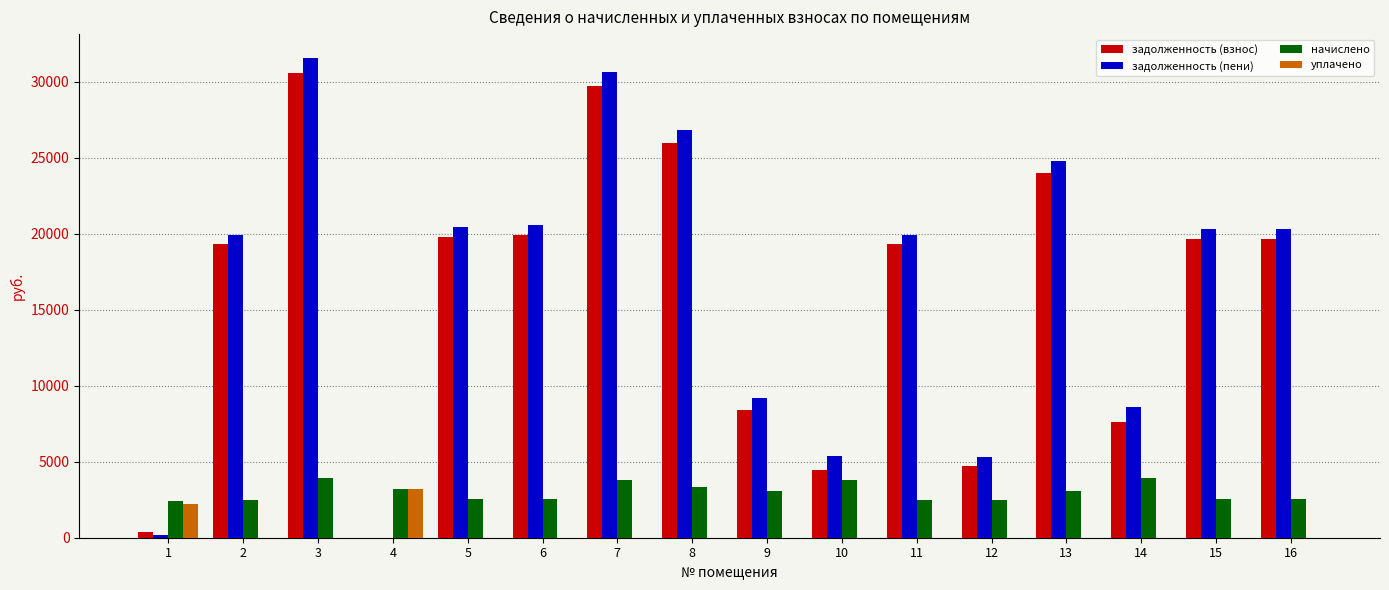

What is the maximum value for задолженность (взнос)?

30558.8